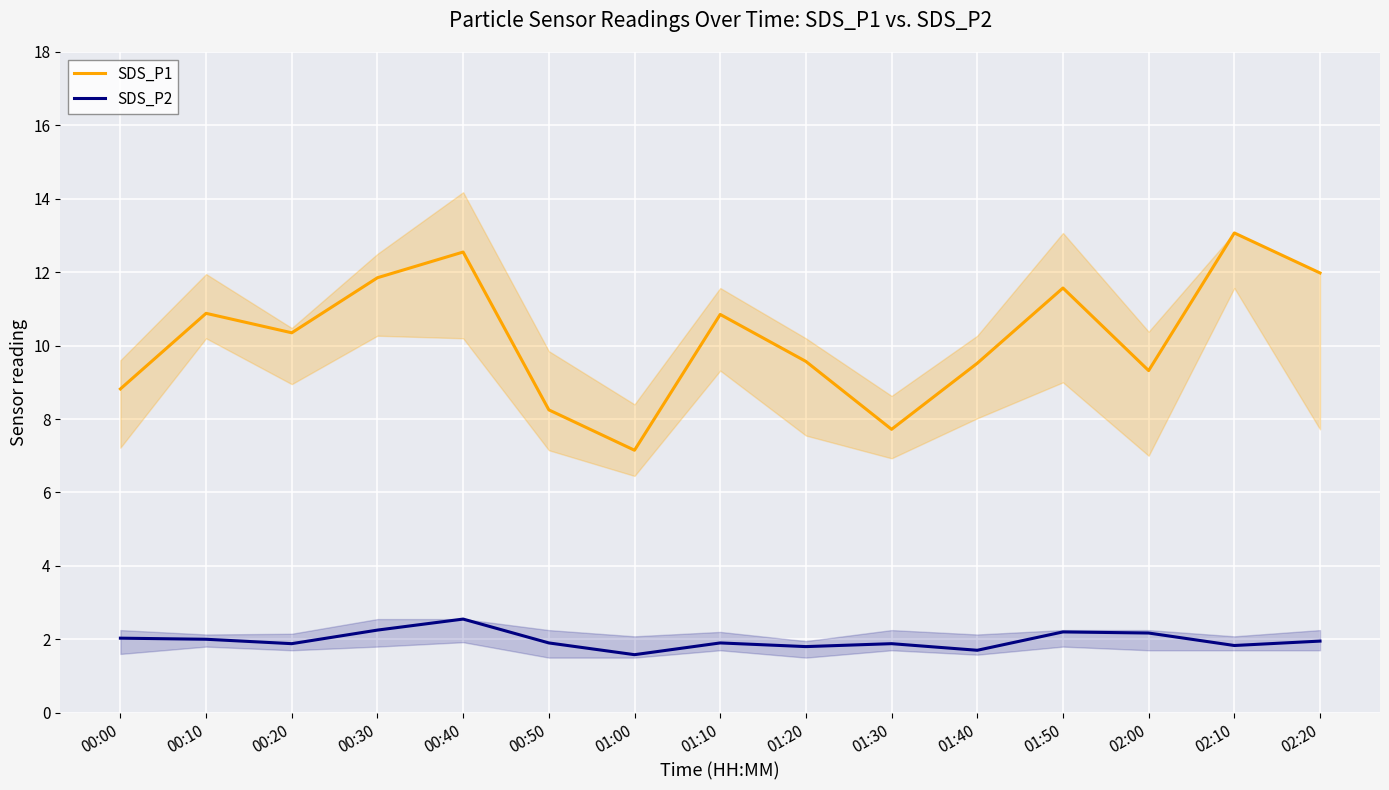

True or false: SDS_P2 and SDS_P1 cross at least once.

False